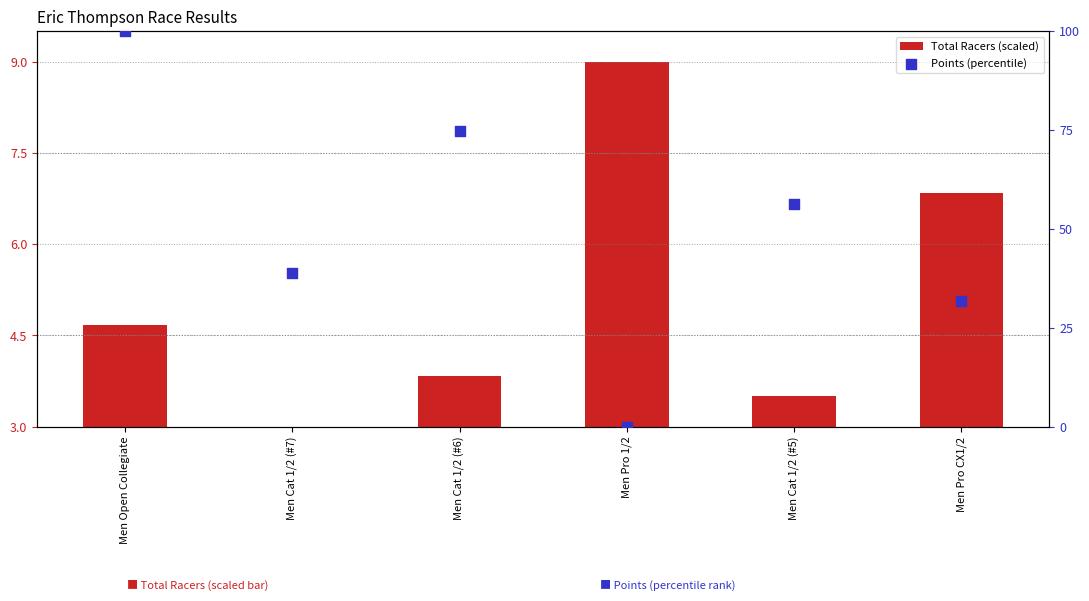

What are all the series names shown in the legend?

Total Racers (scaled), Points (percentile)